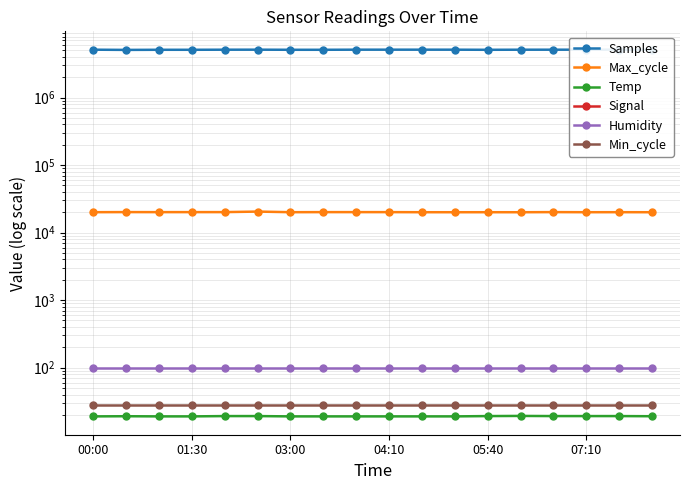

What is the spread (max minus min) of values at 16?

5116022.0